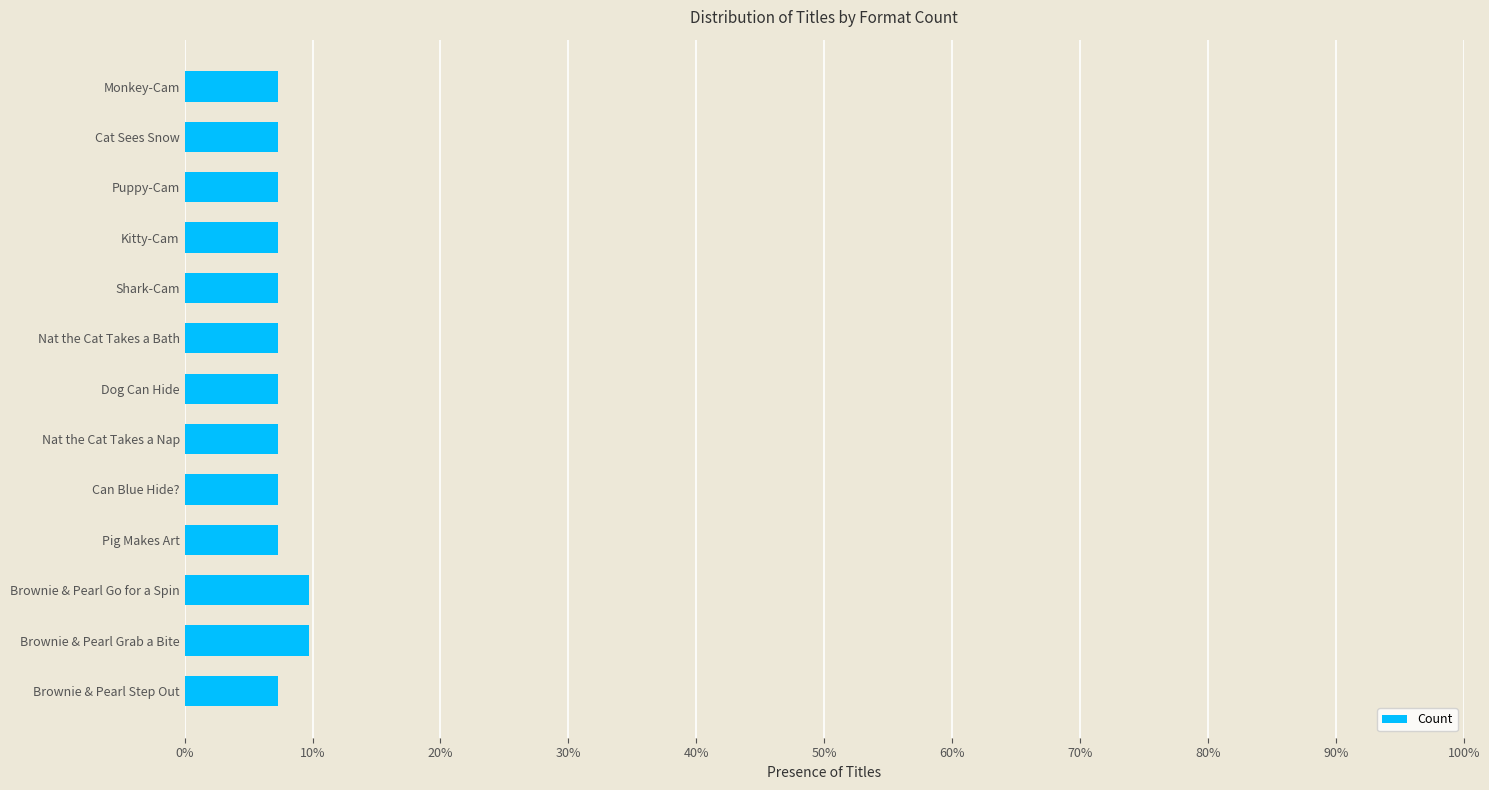

Are the bars horizontal?

Yes